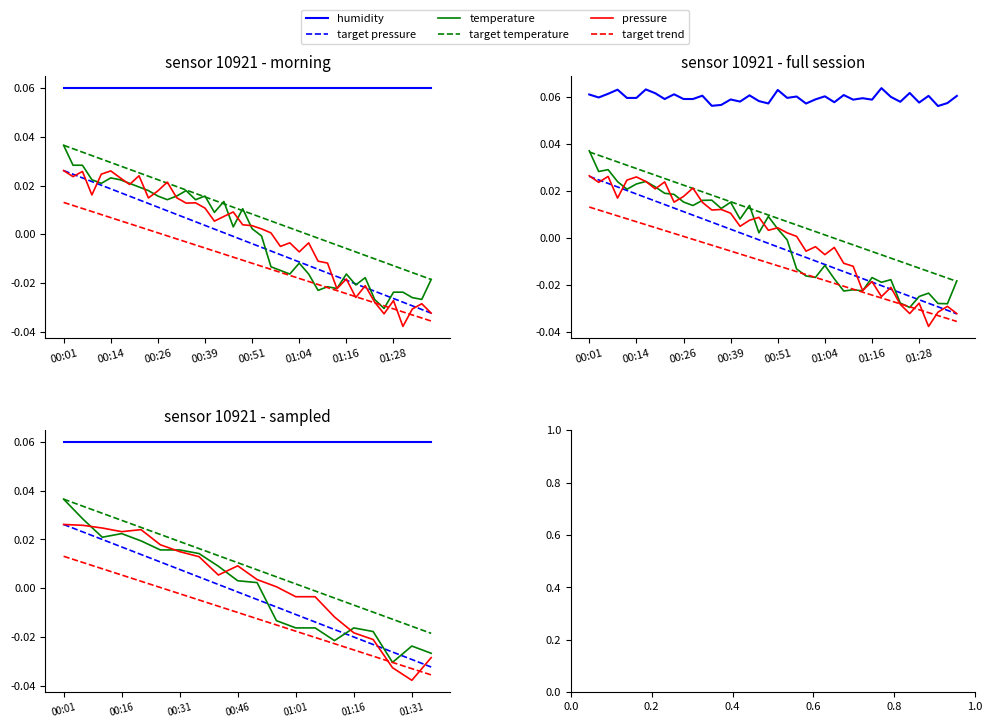

Reading left to right, extract all data points from this chart.

humidity: 0.1	0.1	0.1	0.1	0.1	0.1	0.1	0.1	0.1	0.1	0.1	0.1	0.1	0.1	0.1	0.1	0.1	0.1	0.1	0.1
target pressure: 0.0	0.0	0.0	0.0	0.0	0.0	0.0	0.0	0.0	-0.0	-0.0	-0.0	-0.0	-0.0	-0.0	-0.0	-0.0	-0.0	-0.0	-0.0
temperature: 0.0	0.0	0.0	0.0	0.0	0.0	0.0	0.0	0.0	0.0	0.0	-0.0	-0.0	-0.0	-0.0	-0.0	-0.0	-0.0	-0.0	-0.0
target temperature: 0.0	0.0	0.0	0.0	0.0	0.0	0.0	0.0	0.0	0.0	0.0	0.0	0.0	-0.0	-0.0	-0.0	-0.0	-0.0	-0.0	-0.0
pressure: 0.0	0.0	0.0	0.0	0.0	0.0	0.0	0.0	0.0	0.0	0.0	0.0	-0.0	-0.0	-0.0	-0.0	-0.0	-0.0	-0.0	-0.0
target trend: 0.0	0.0	0.0	0.0	0.0	0.0	-0.0	-0.0	-0.0	-0.0	-0.0	-0.0	-0.0	-0.0	-0.0	-0.0	-0.0	-0.0	-0.0	-0.0